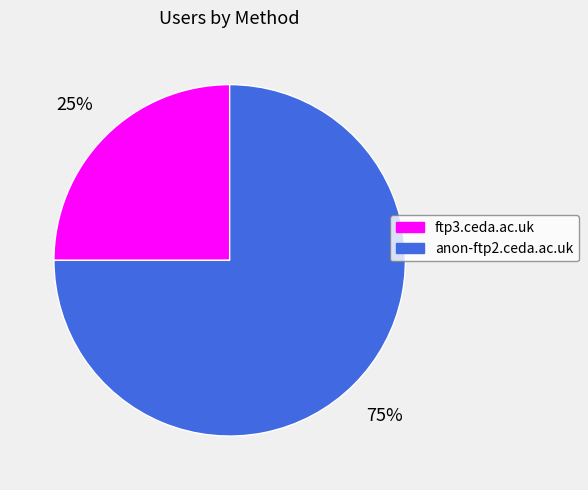

To the nearest percent, what percentage of the pie is ftp3.ceda.ac.uk?

25%